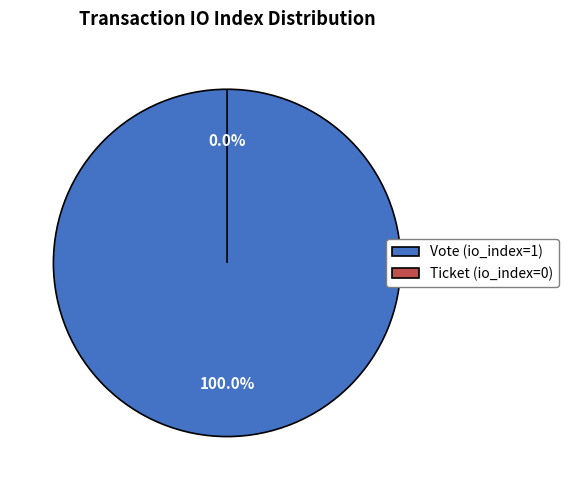

Is it true that Ticket (io_index=0) is 0% of the pie?

True